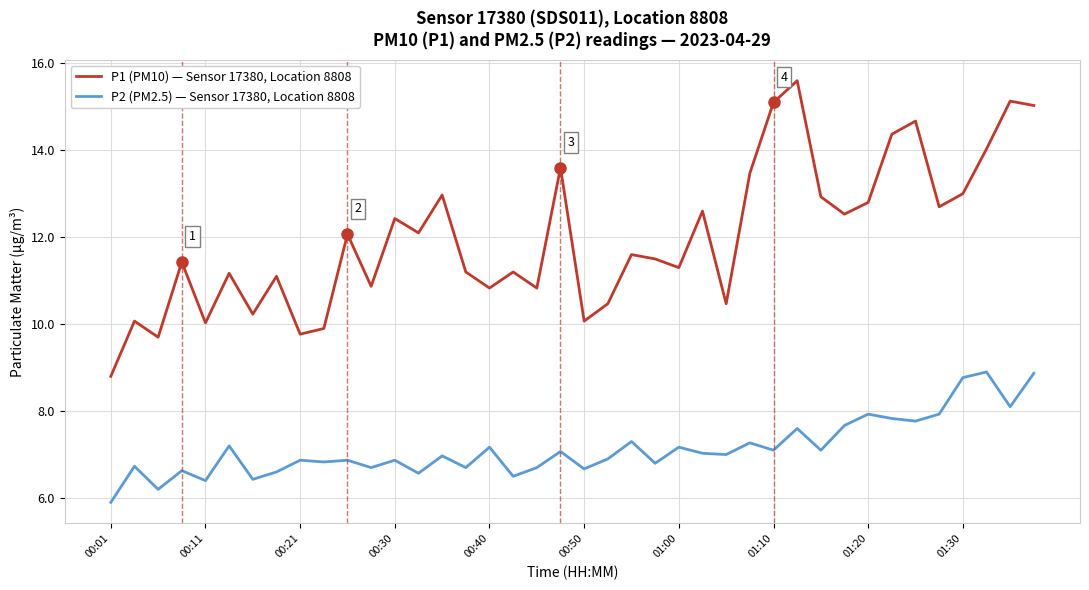

How many lines are shown in the chart?

2